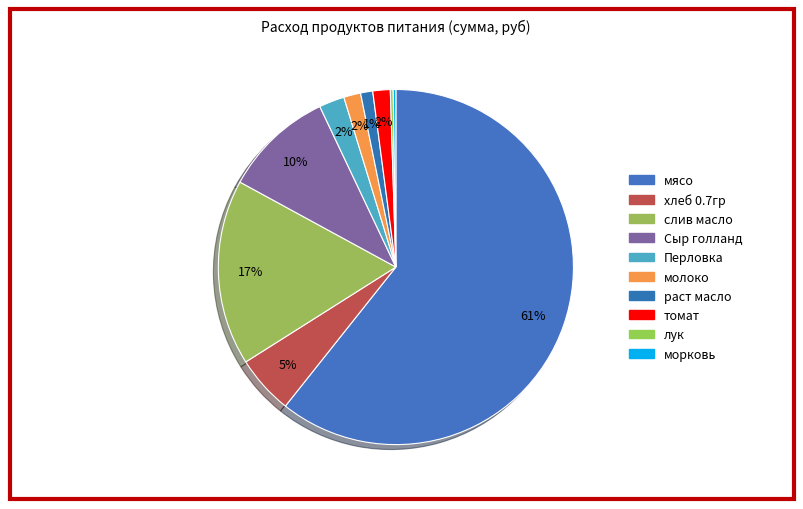

Which category accounts for the majority?

мясо